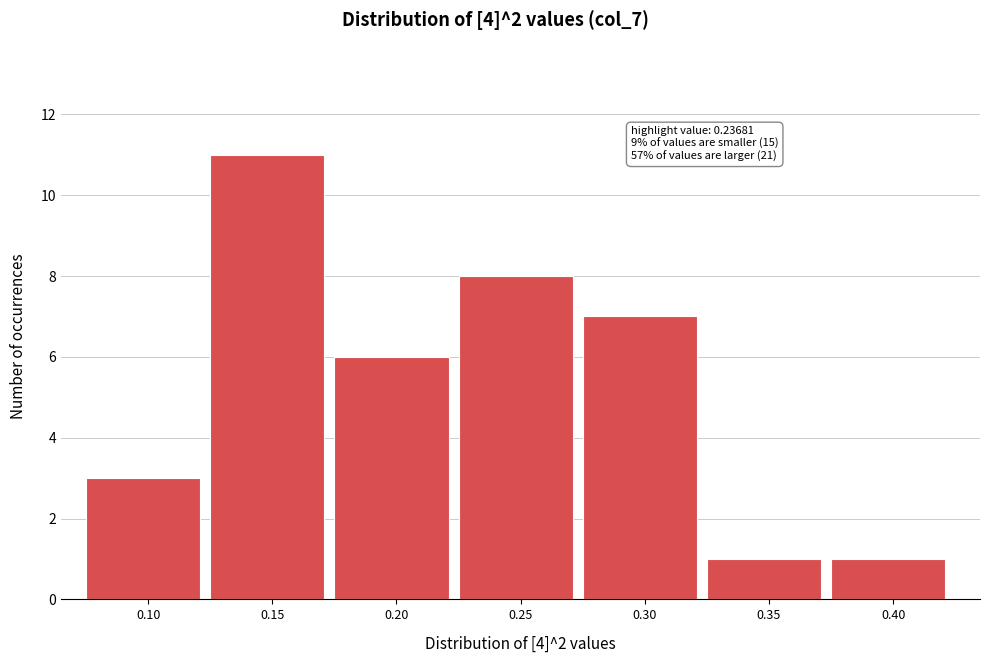

Reading left to right, what are all the values shown in this chart?

3	11	6	8	7	1	1